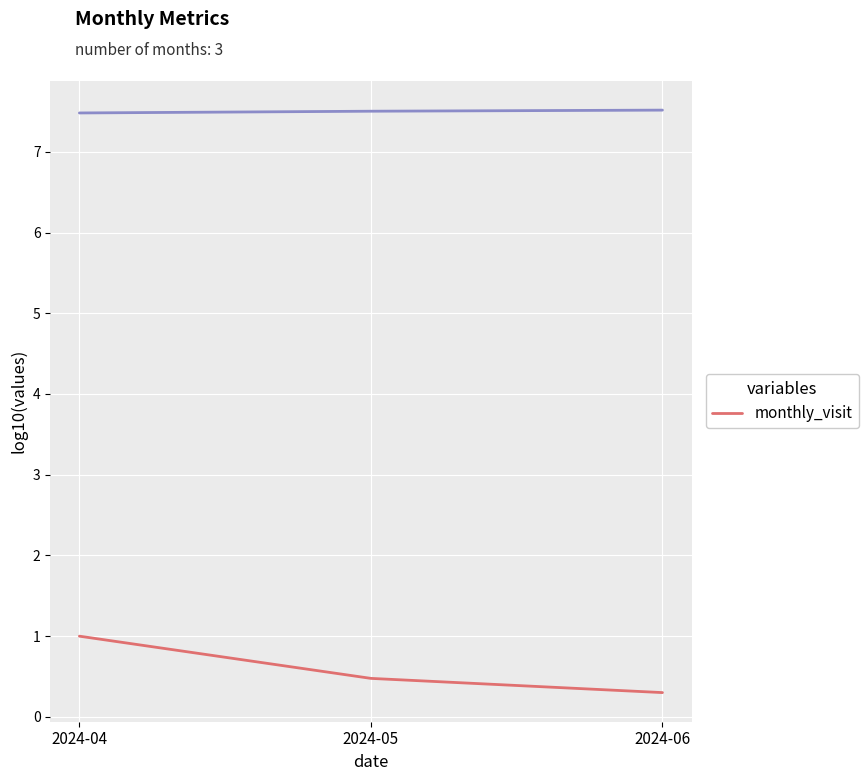

Is this an area chart (filled region under the line)?

No